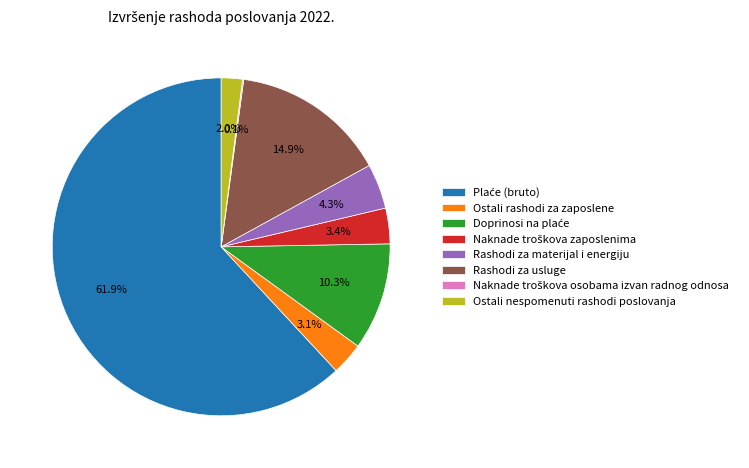

What is the ratio of the value at Rashodi za materijal i energiju to the value at Ostali nespomenuti rashodi poslovanja?

2.1